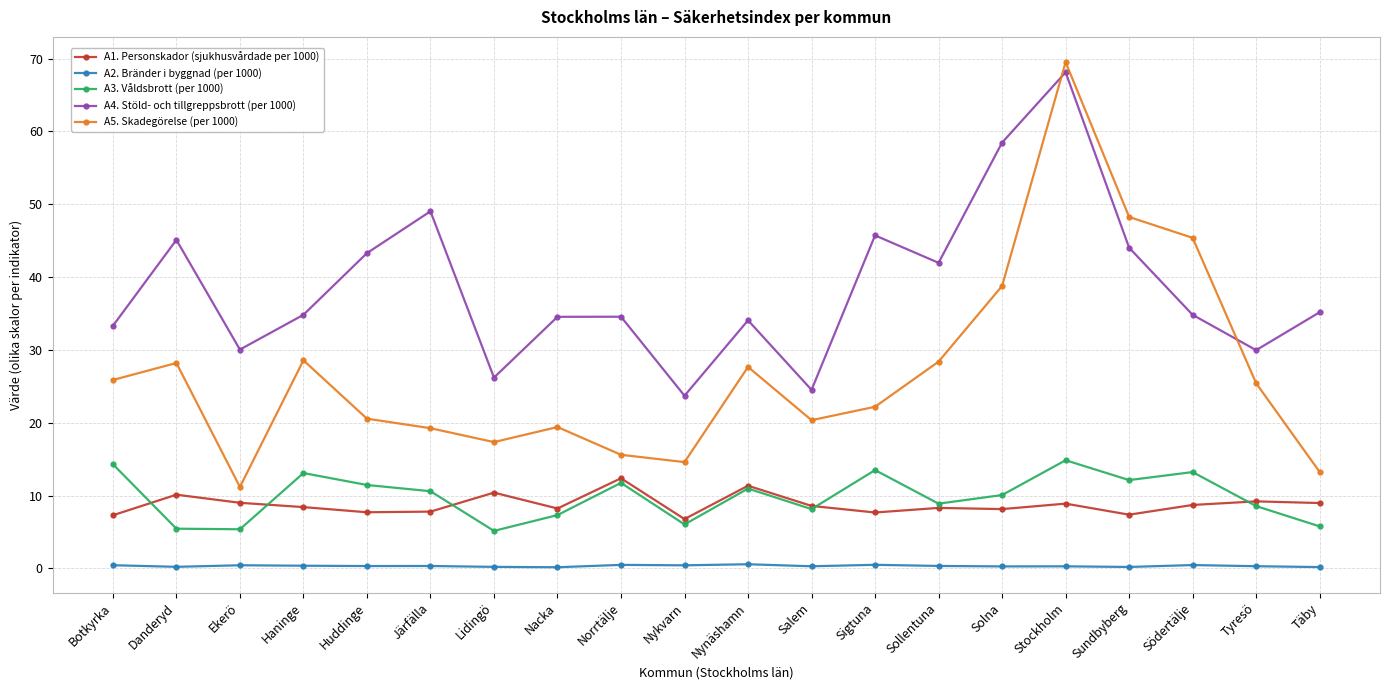

What is the label of the 18th point from the right?

Ekerö